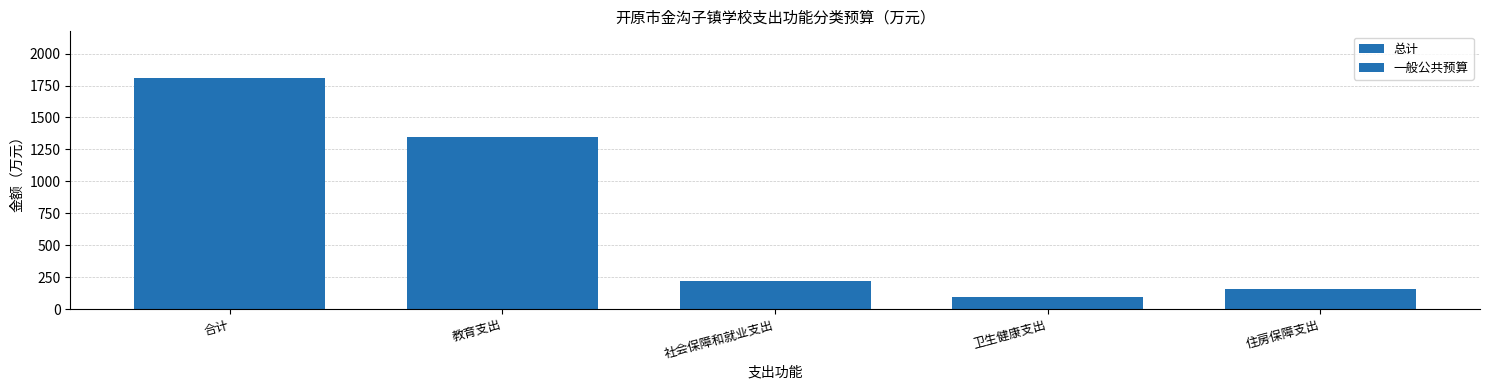

How many categories are shown in the chart?

5